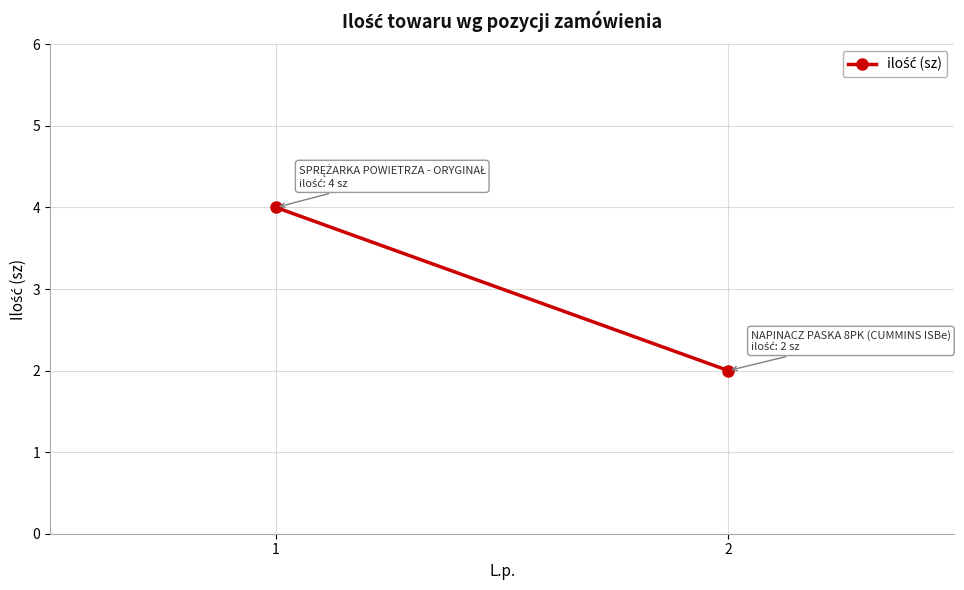

How many values are between 2 and 4?

2